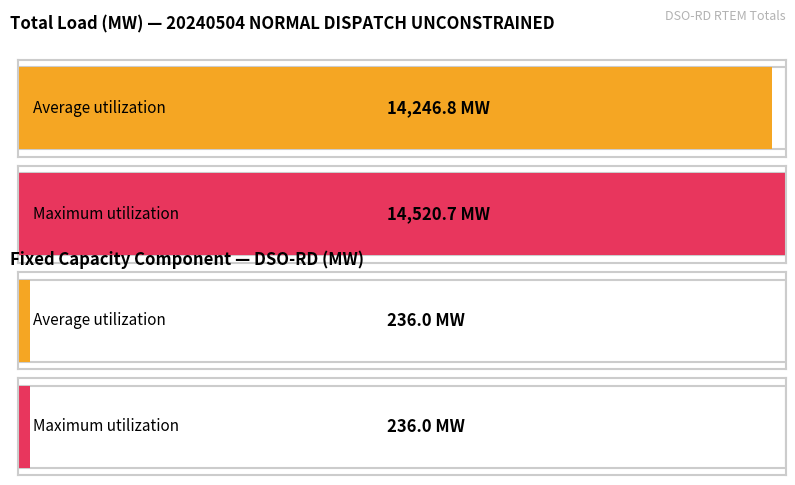

Between 2 and 8, which series saw the biggest shift?

Total Load